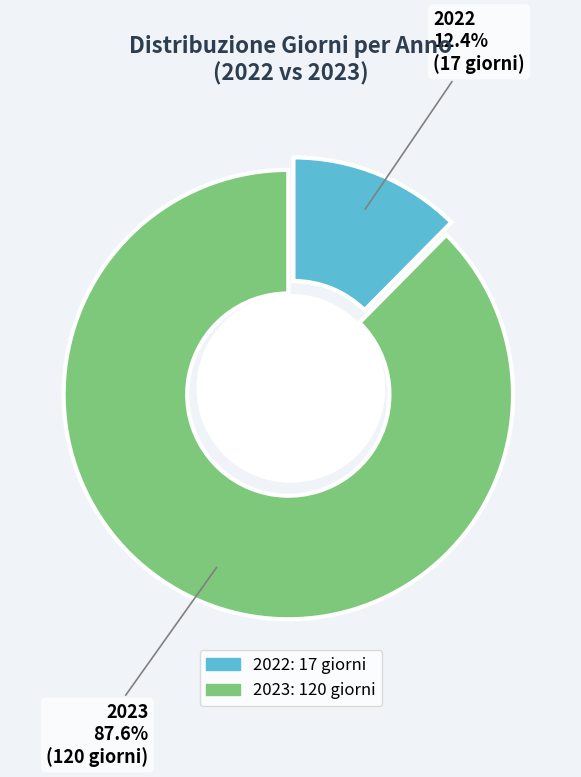

To the nearest percent, what is the difference between the 2022 and 2023 slice percentages?

75%